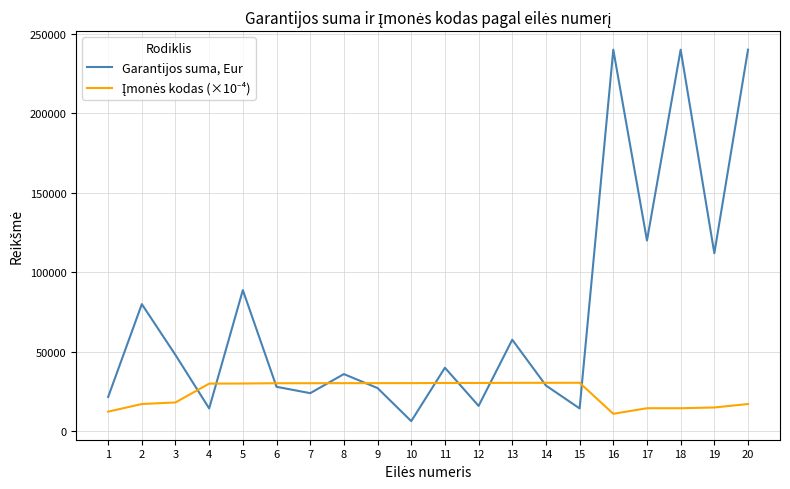

How many categories are shown in the chart?

20